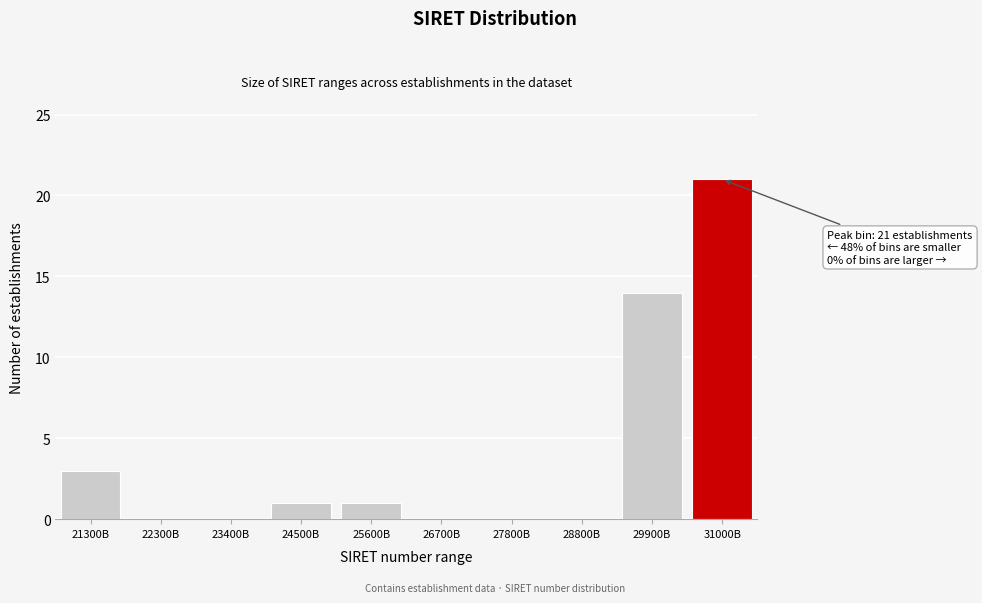

Reading right to left, list all the values displayed in this chart.

31000B=21	29900B=14	28800B=0	27800B=0	26700B=0	25600B=1	24500B=1	23400B=0	22300B=0	21300B=3